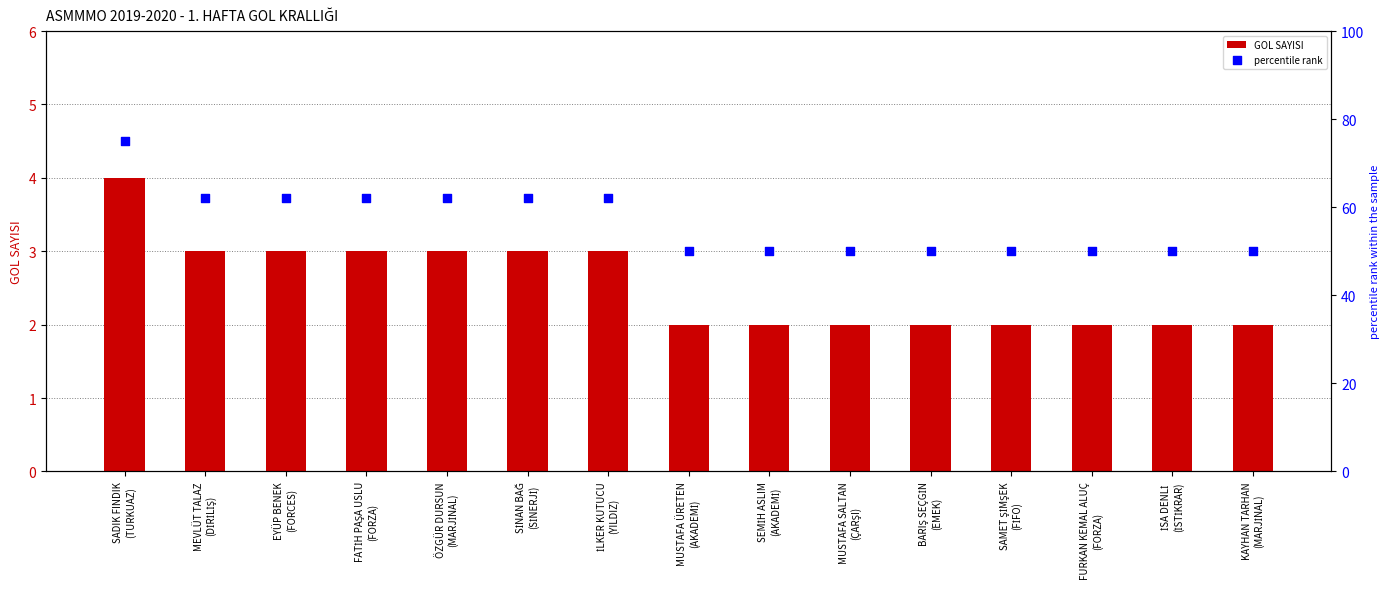

Which series has the largest total across all categories?

percentile rank